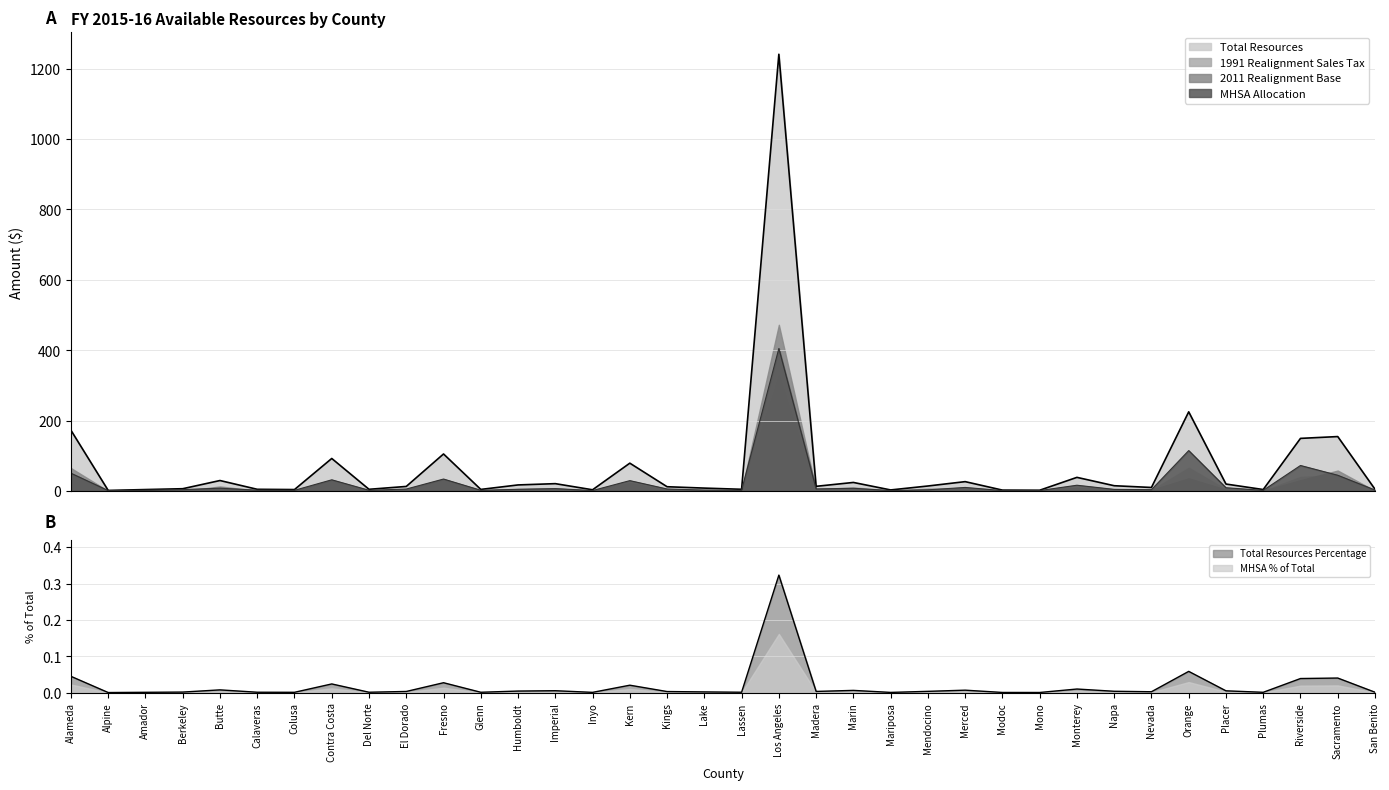

What is the spread (max minus min) of values at Sacramento?

154.9